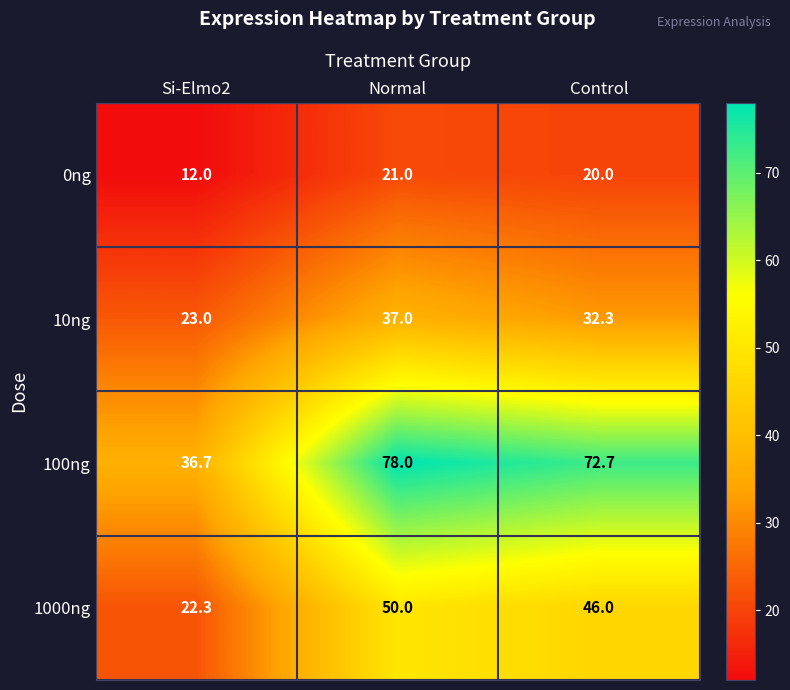

At how many categories does at least one series exceed 31?

3